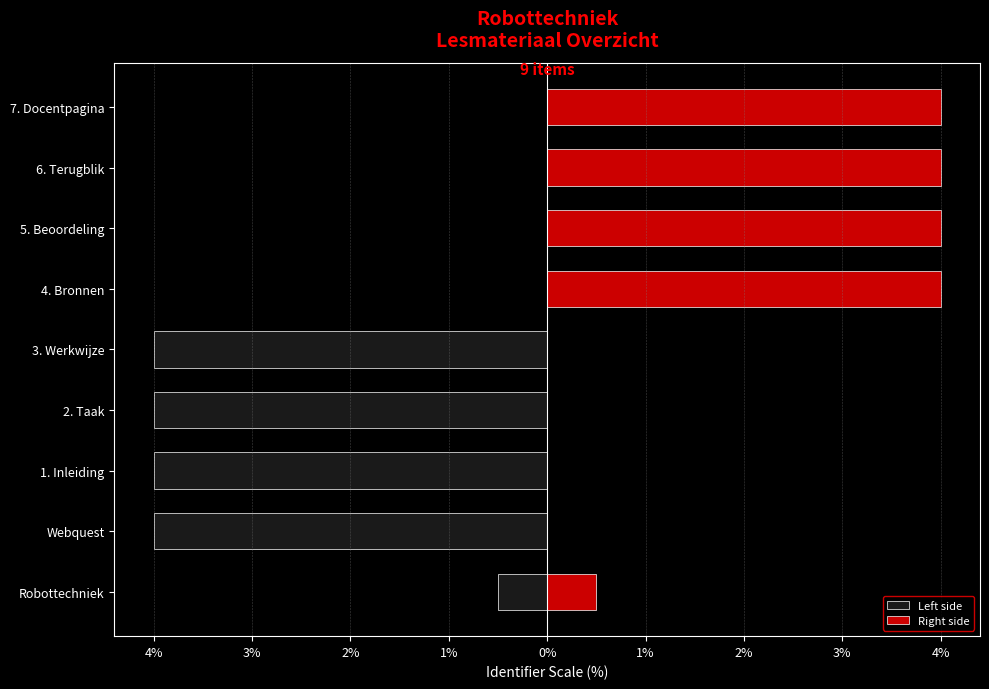

What value does the Right side series have at 7. Docentpagina?

4.0